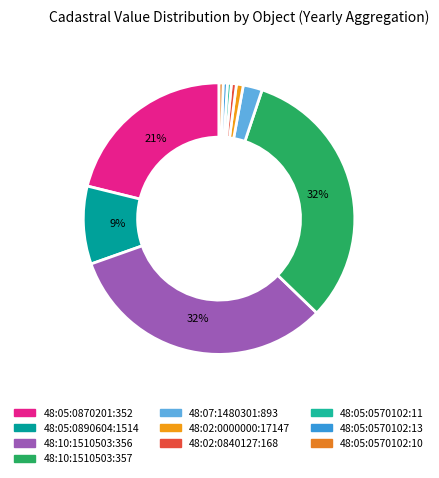

How many slices are in this pie chart?

10